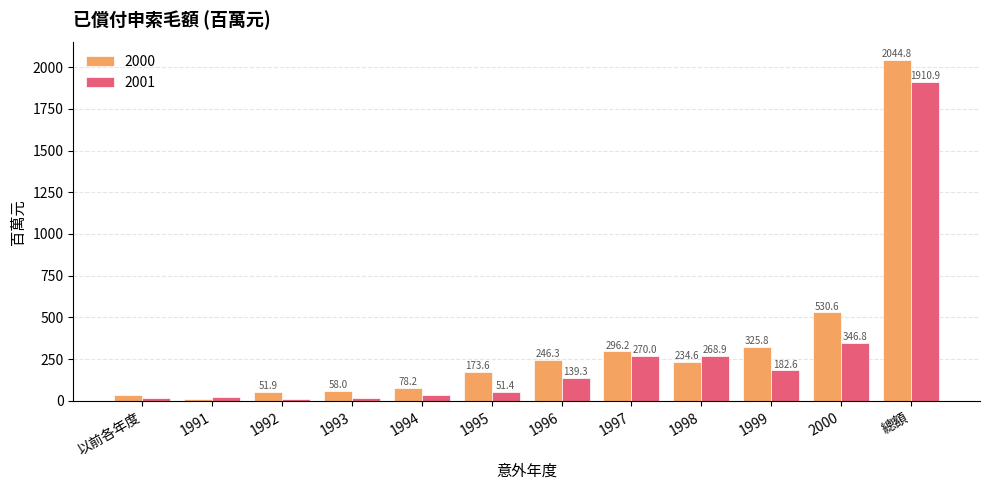

Is it true that 2001 equals 505.4 at 2000?

False